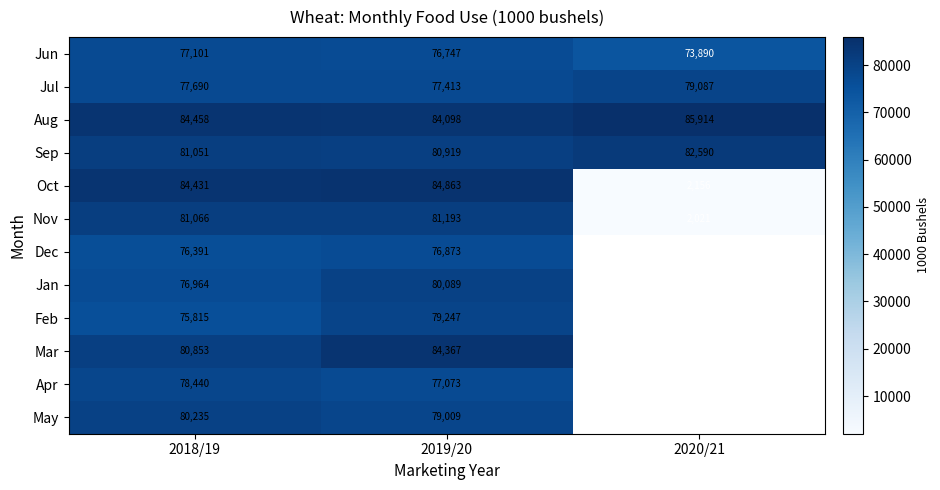

Where is Jul nearest to the value 78250?

2018/19